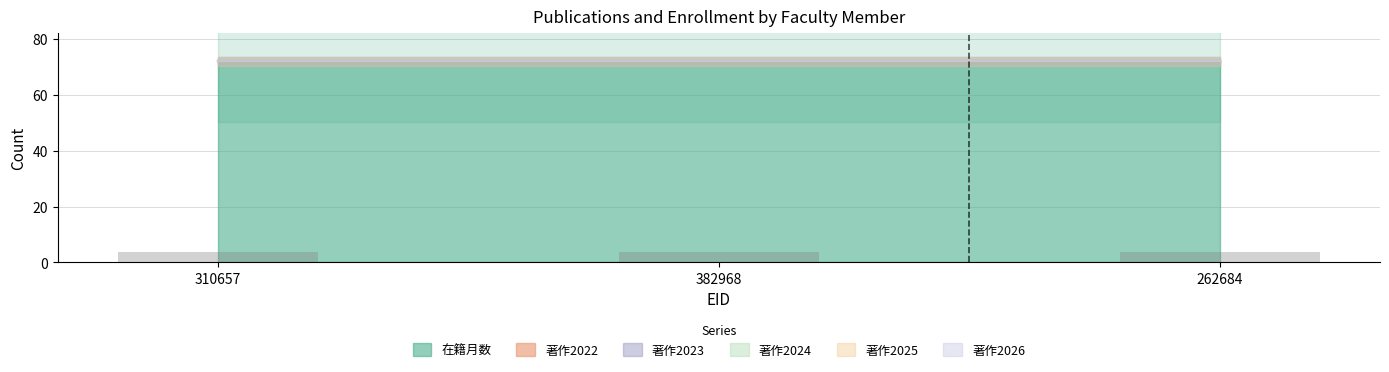

What is the spread (max minus min) of values at 262684?

72